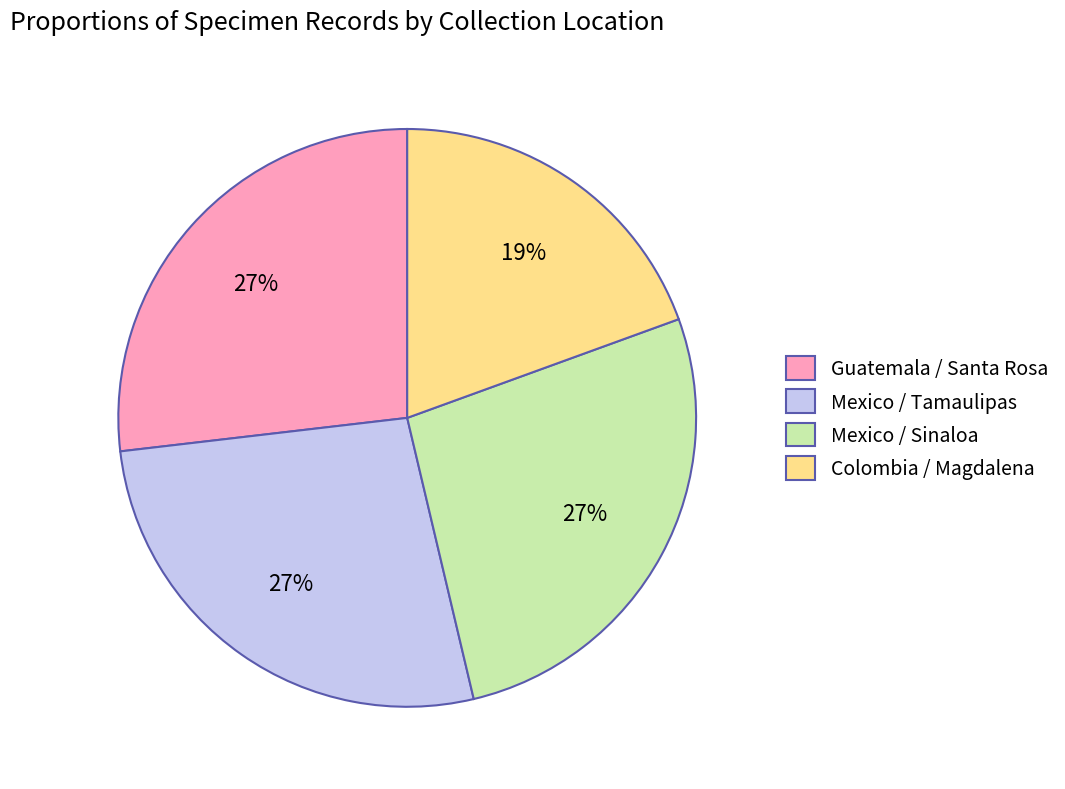

True or false: Guatemala / Santa Rosa accounts for 27% of the total.

True